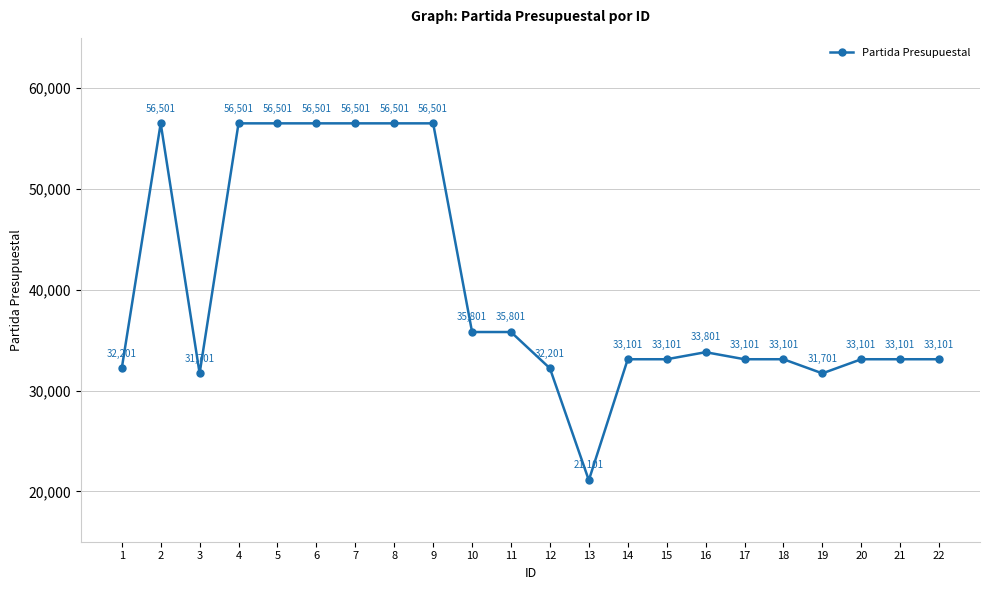

Approximately how many times larger is the value at 1 compared to 8?

0.6